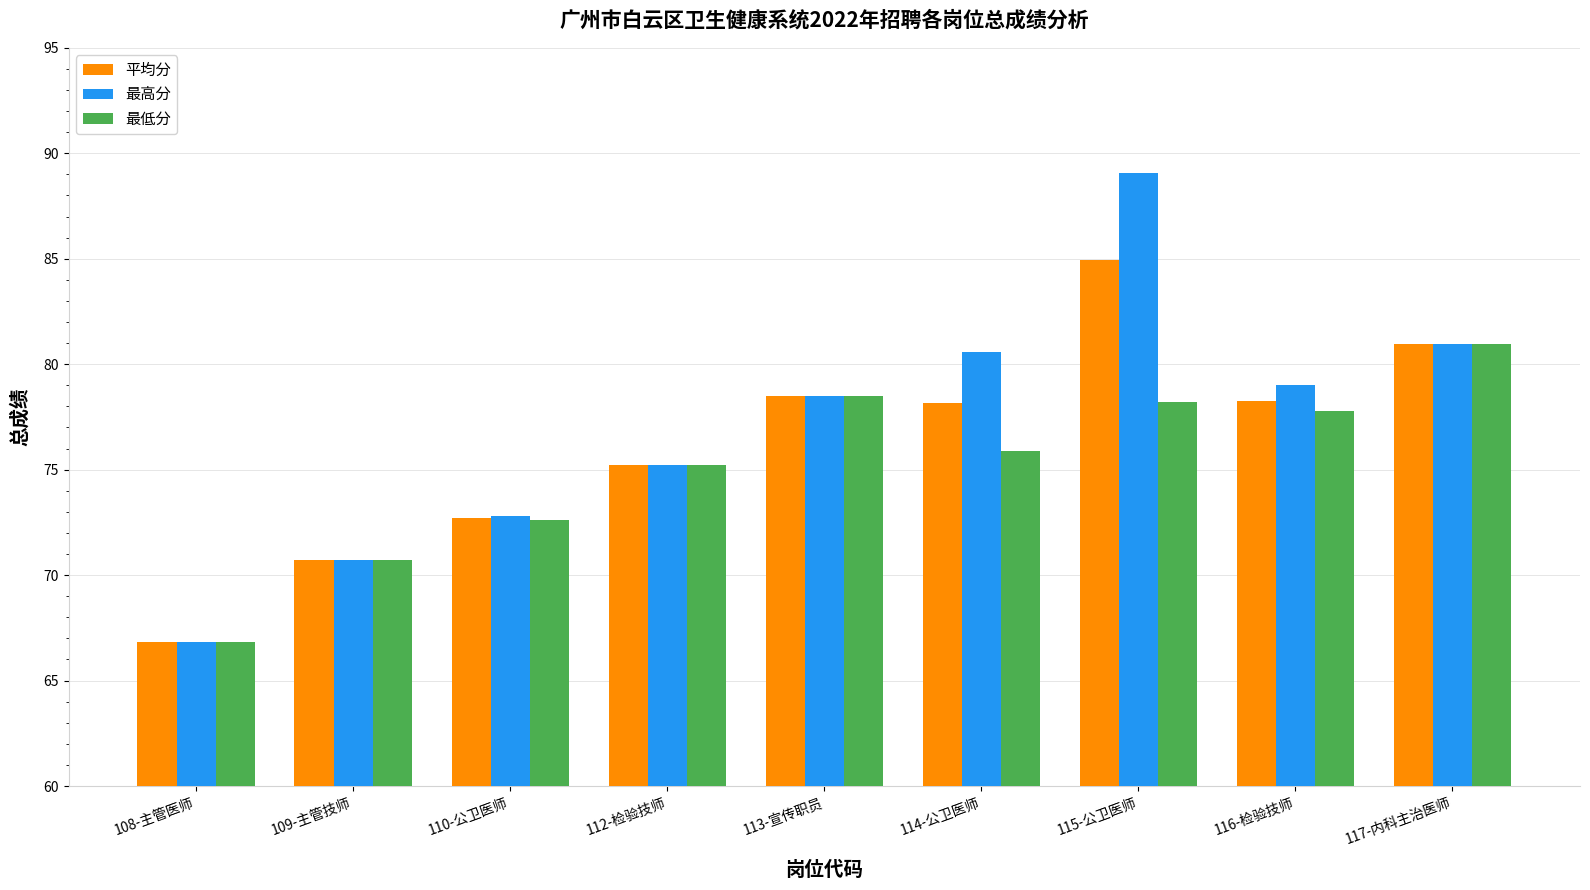

Which series has the widest spread of values?

最高分